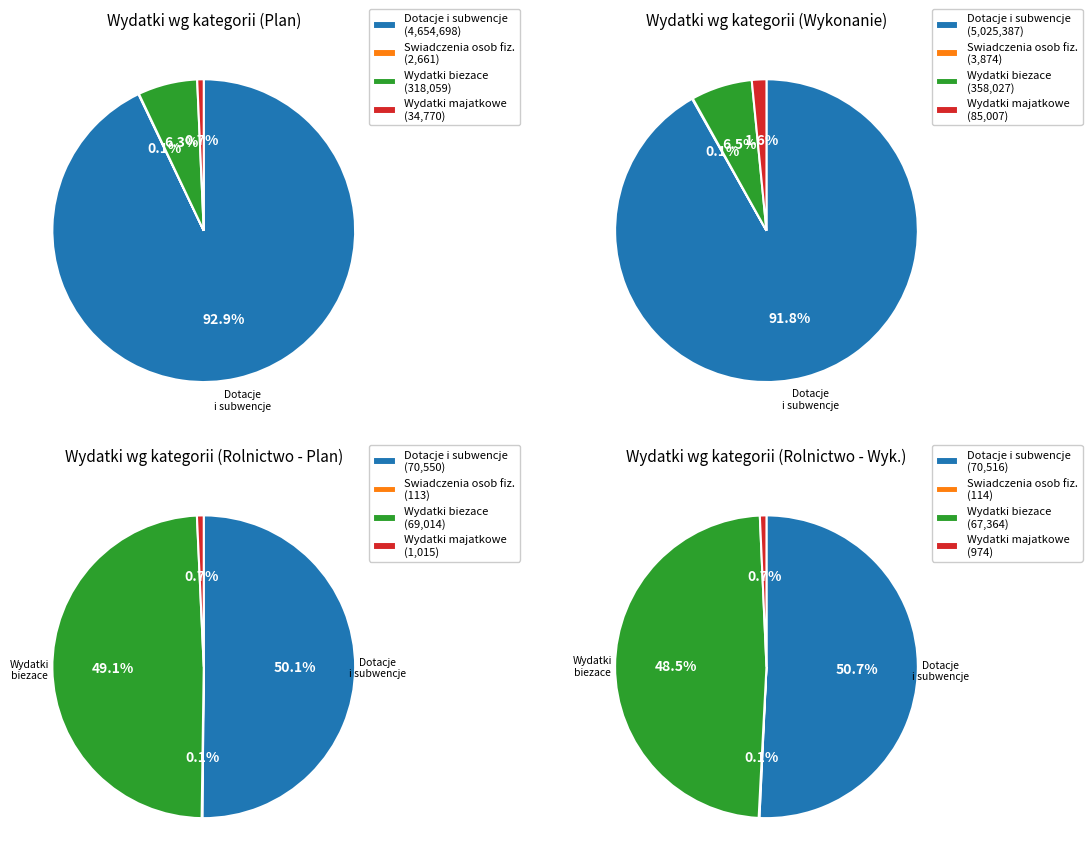

Is the sum of 2 and 4 greater than half?

No